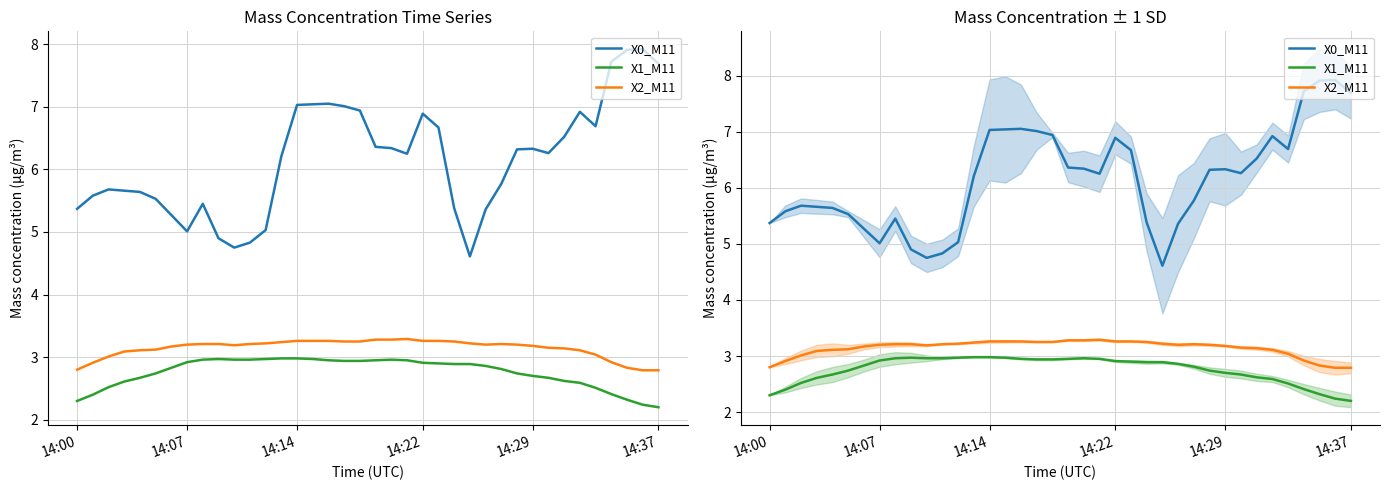

Which series has the largest total across all categories?

X0_M11